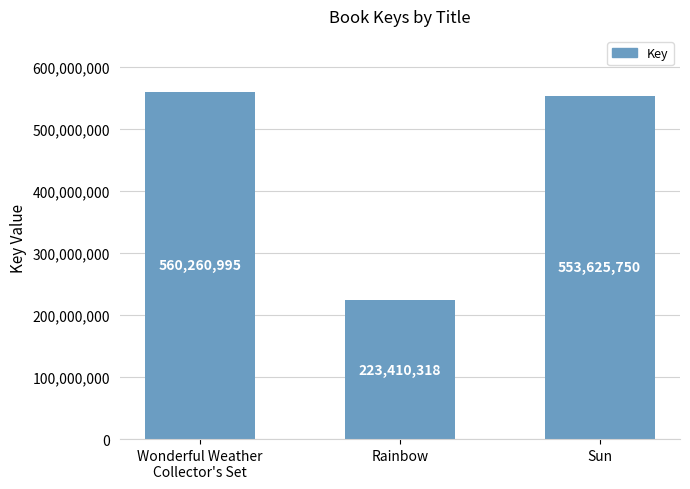

The value at Rainbow is 223410318. True or false?

True